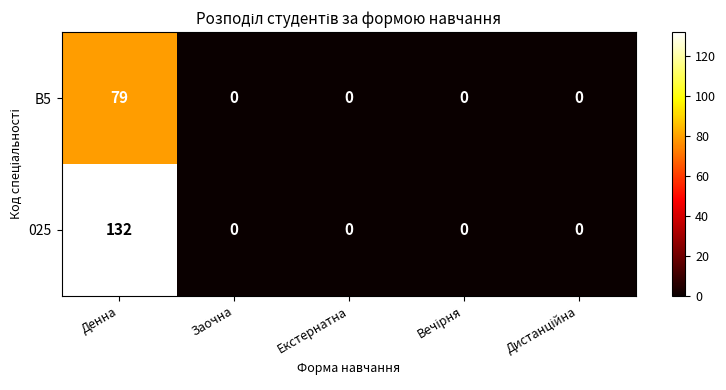

The value of 025 at Заочна is 68. True or false?

False